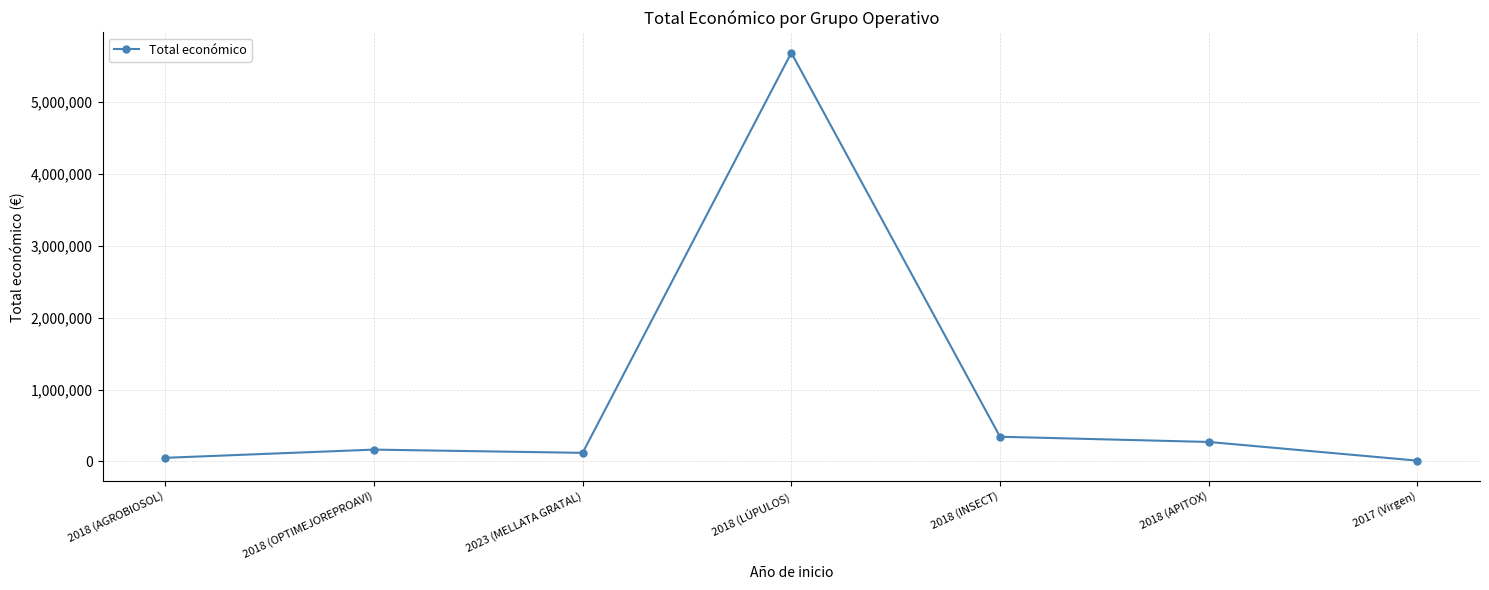

What is the difference between the values at 2018 (OPTIMEJOREPROAVI) and 2018 (AGROBIOSOL)?

114071